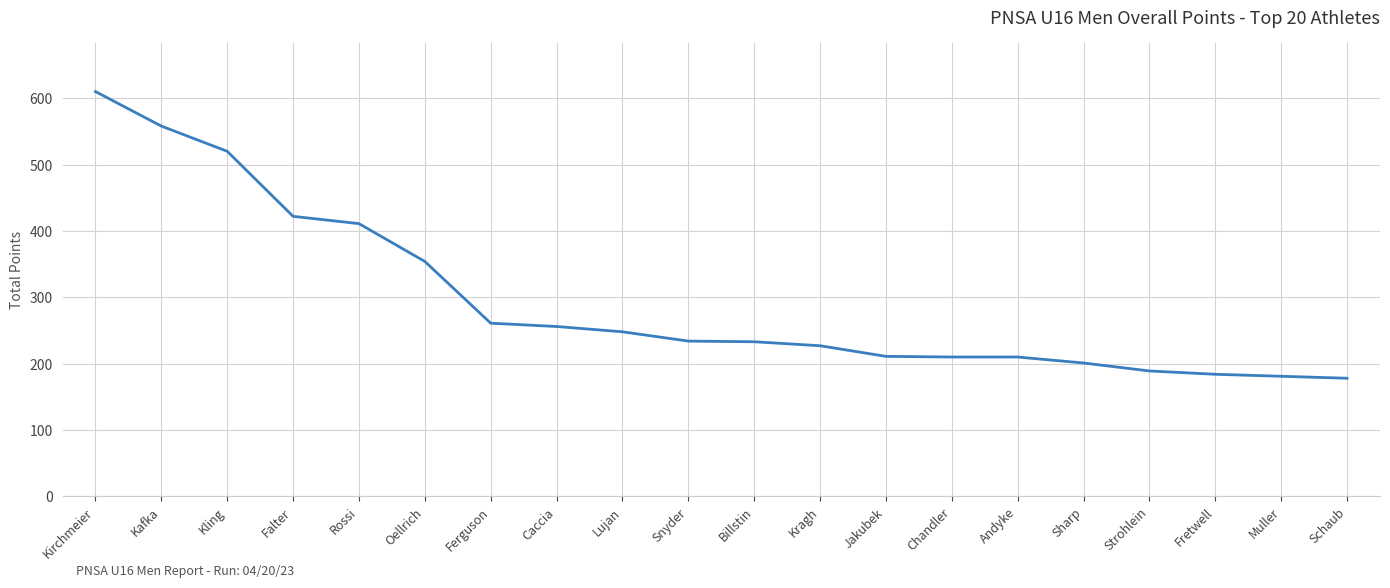

Does the chart display data point markers on the line(s)?

No